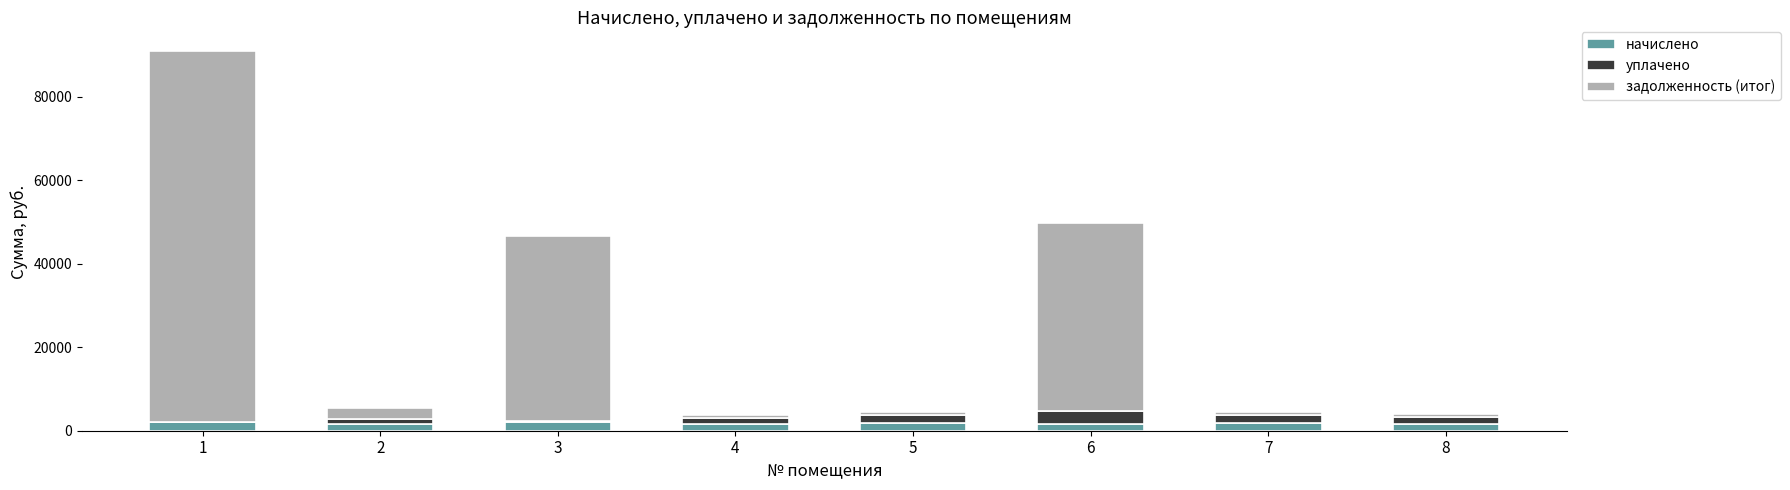

The value of начислено at 3 is 2049.8. True or false?

True